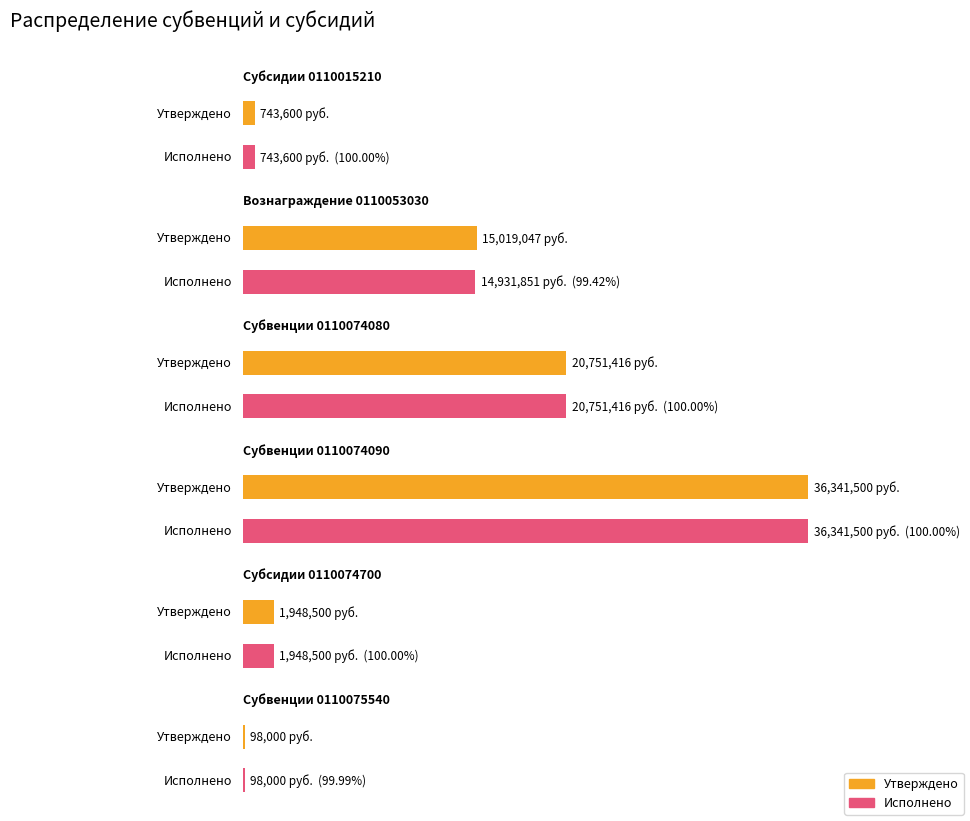

At how many categories does at least one series exceed 14183479?

3